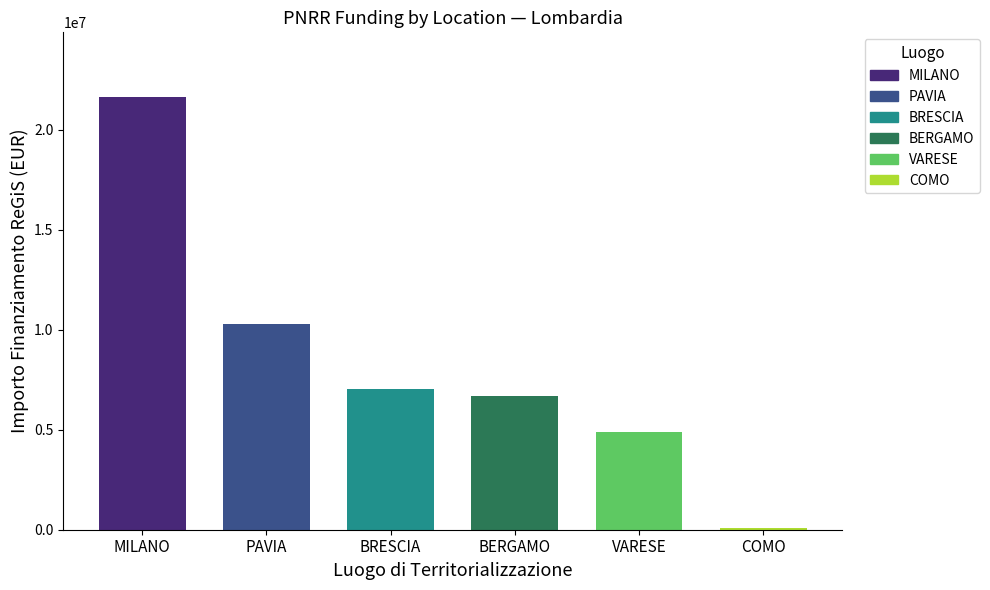

Between COMO and BERGAMO, which is larger?

BERGAMO